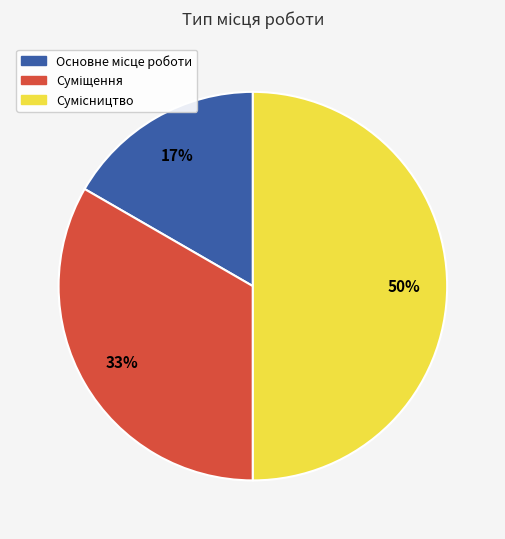

To the nearest percent, what is the difference between the largest and smallest slice percentages?

33%